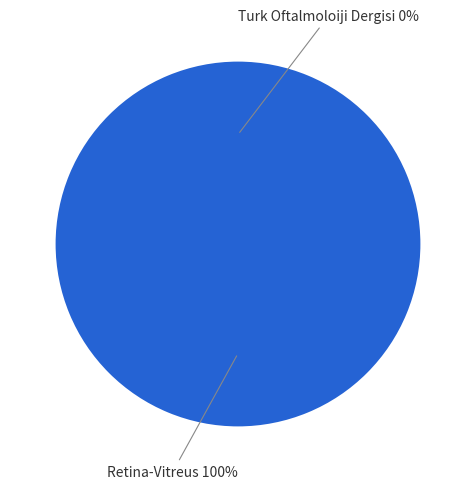

What portion of the pie excludes Turk Oftalmoloiji Dergisi?

100.0%